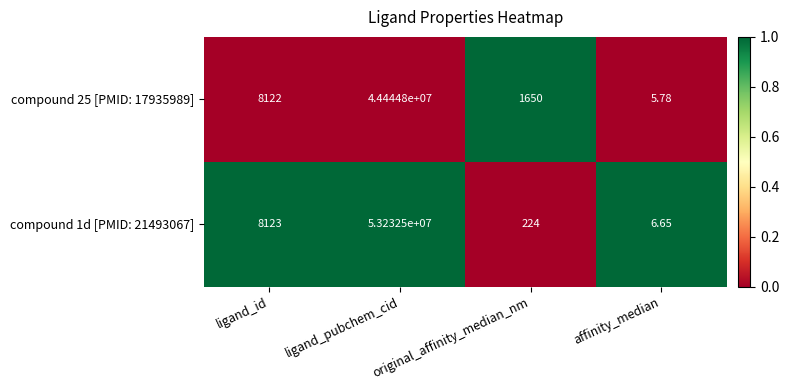

Which category has the lowest value in the compound 1d [PMID: 21493067] series?

affinity_median